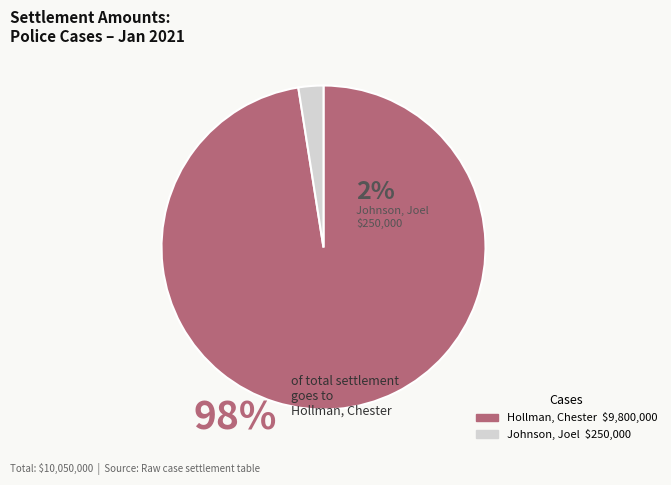

Is Hollman, Chester the majority of the pie?

Yes